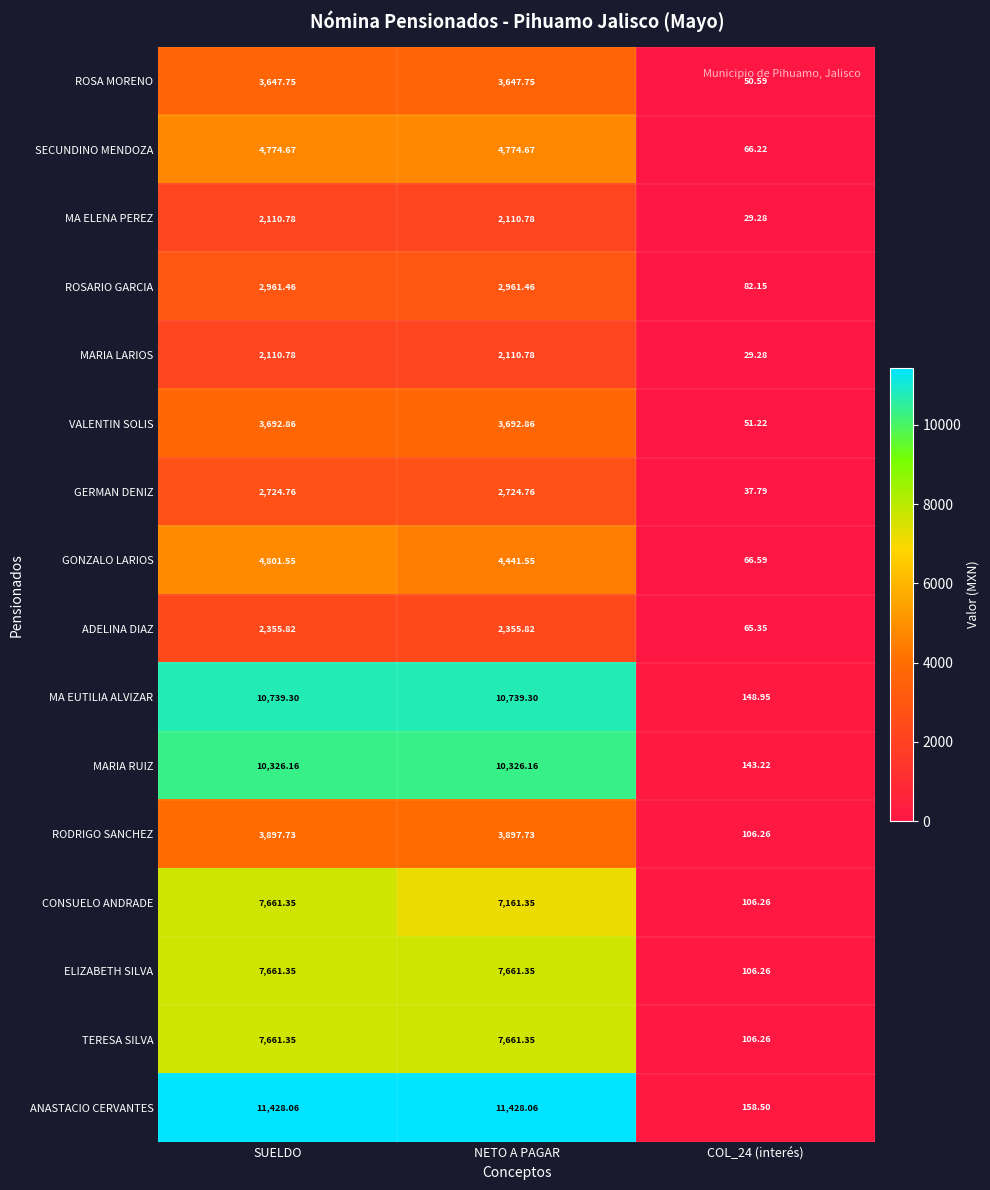

Which series has the largest range (max minus min)?

ANASTACIO CERVANTES